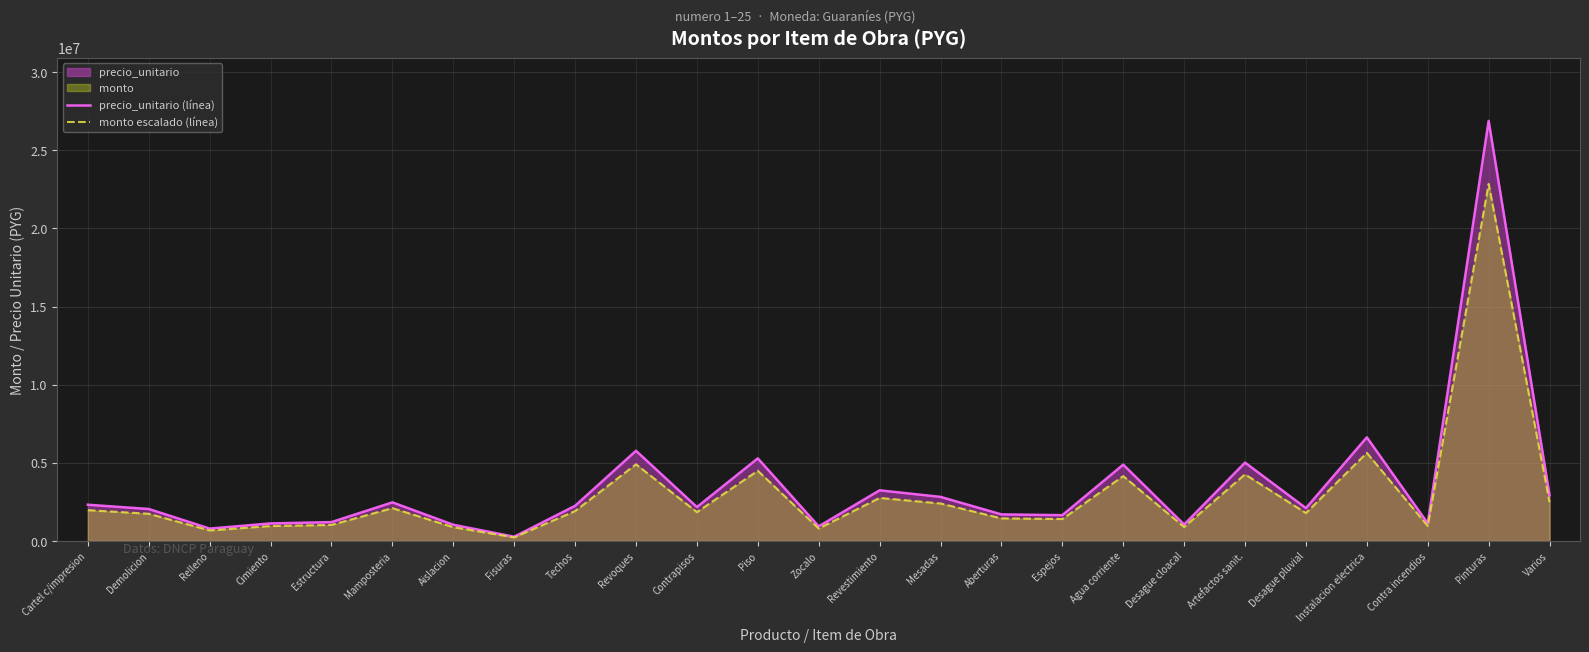

In monto escalado (línea), how many points are lower than both neighbors (excluding endpoints)?

8